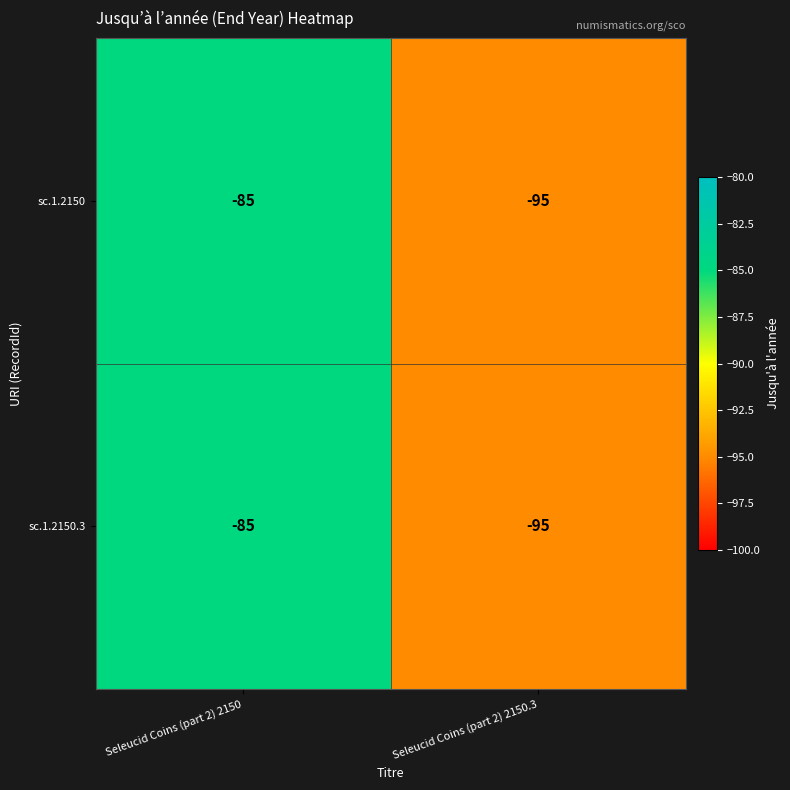

Reading right to left, transcribe all the data shown in this chart.

sc.1.2150: -95	-85
sc.1.2150.3: -95	-85